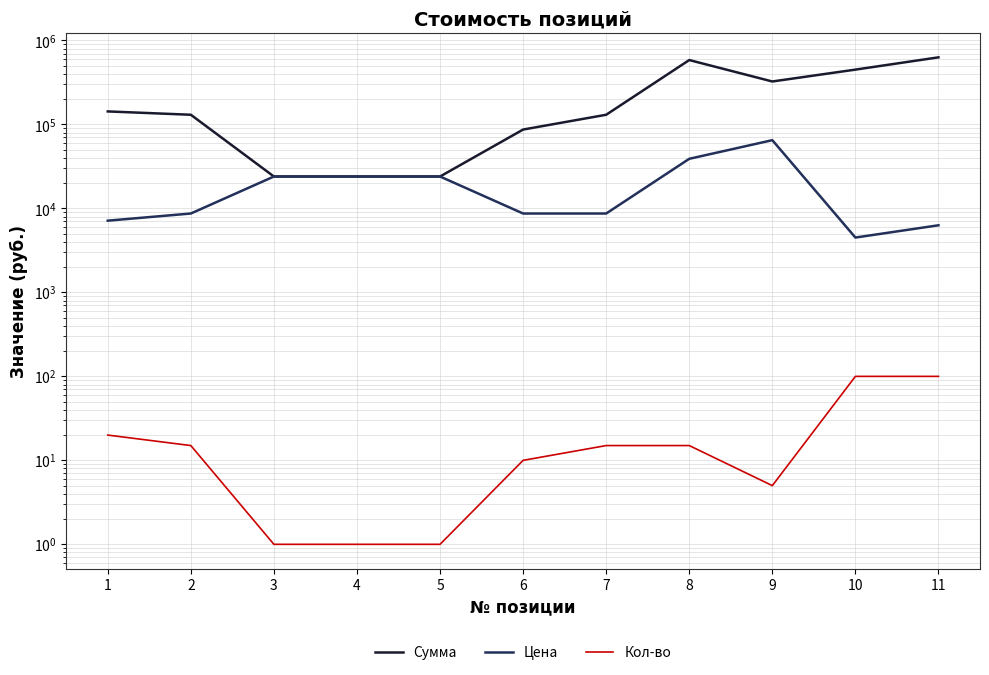

What is the difference between the Кол-во values at 4 and 6?

9